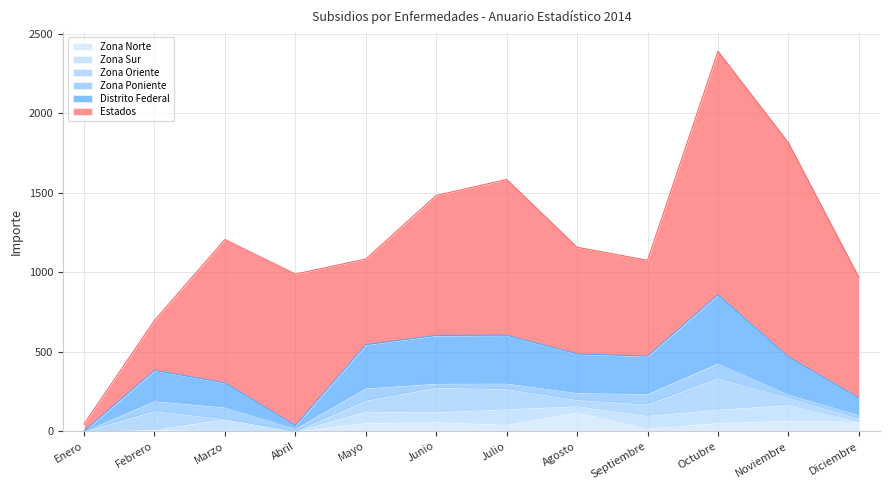

What is the greatest value displayed?

1533.3